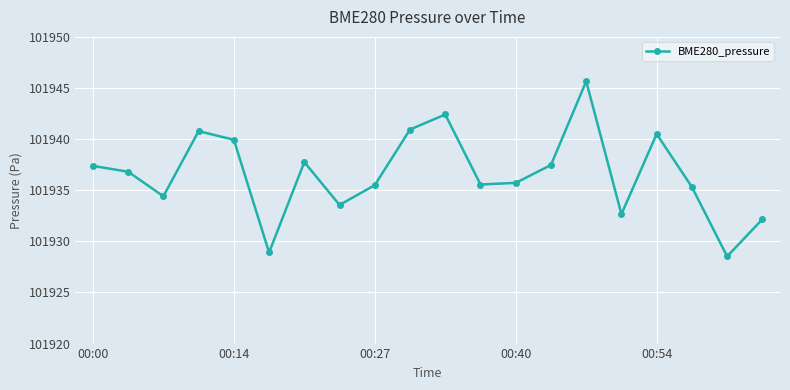

What is the difference between the maximum and minimum values?

17.1